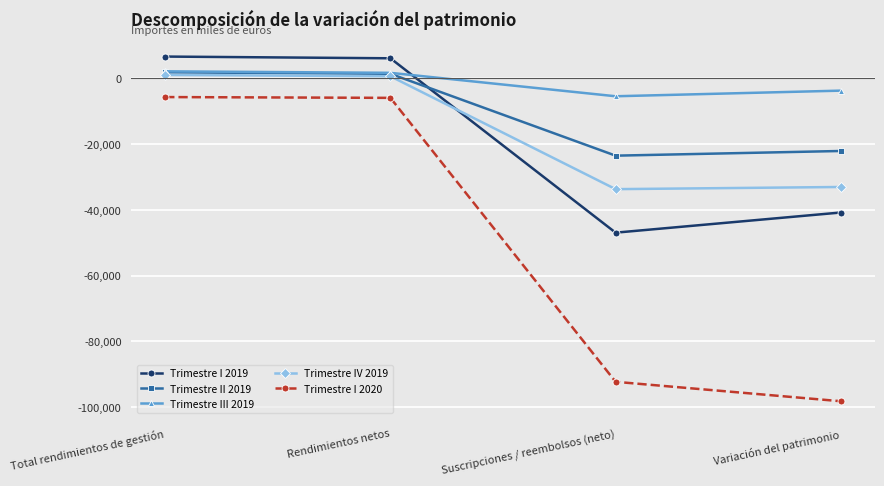

Which series has the largest total across all categories?

Trimestre III 2019